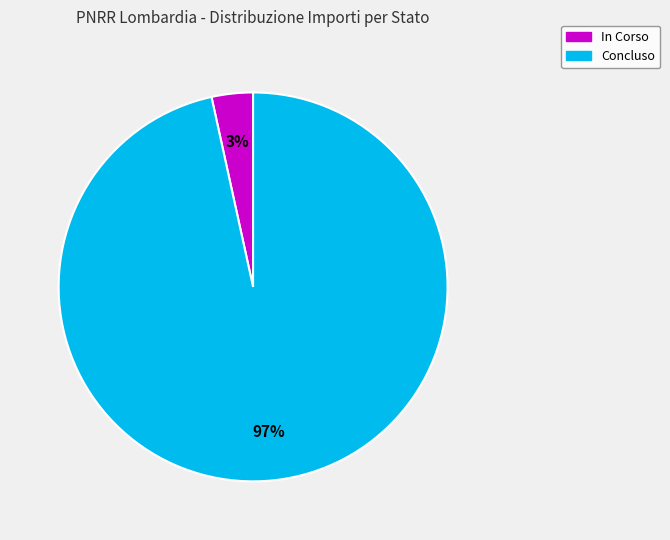

Combined, do In Corso and Concluso account for over 50%?

Yes